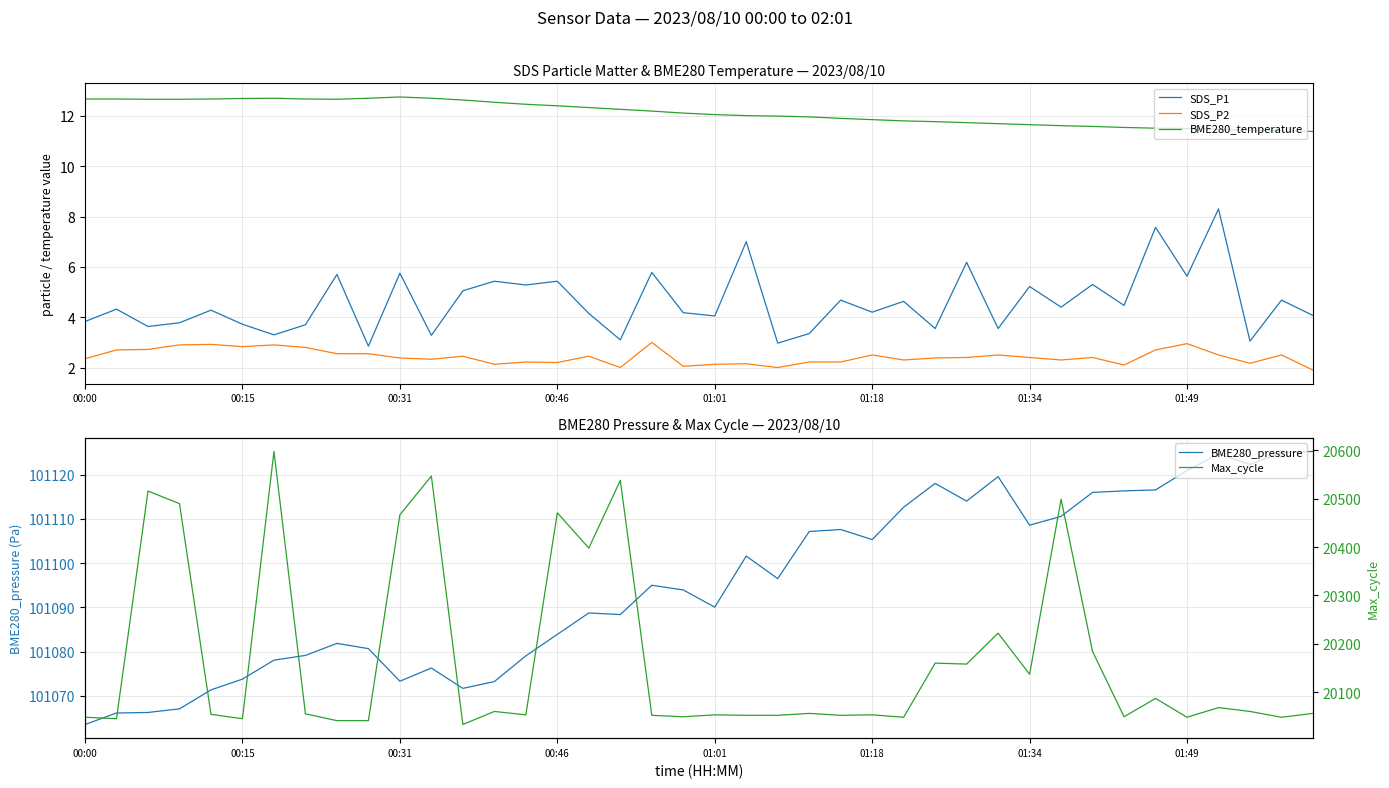

Reading right to left, what are all the values shown in this chart?

SDS_P1: 4.1	4.7	3.0	8.3	5.6	7.6	4.5	5.3	4.4	5.2	3.5	6.2	3.5	4.6	4.2	4.7	3.4	3.0	7.0	4.0	4.2	5.8	3.1	4.2	5.4	5.3	5.4	5.0	3.3	5.8	2.9	5.7	3.7	3.3	3.7	4.3	3.8	3.6	4.3	3.8
SDS_P2: 1.9	2.5	2.2	2.5	3.0	2.7	2.1	2.4	2.3	2.4	2.5	2.4	2.4	2.3	2.5	2.2	2.2	2.0	2.1	2.1	2.0	3.0	2.0	2.5	2.2	2.2	2.1	2.5	2.3	2.4	2.5	2.5	2.8	2.9	2.8	2.9	2.9	2.7	2.7	2.4
BME280_temperature: 11.4	11.4	11.4	11.5	11.5	11.5	11.5	11.6	11.6	11.7	11.7	11.7	11.8	11.8	11.8	11.9	12.0	12.0	12.0	12.1	12.1	12.2	12.3	12.3	12.4	12.5	12.5	12.6	12.7	12.8	12.7	12.7	12.7	12.7	12.7	12.7	12.7	12.7	12.7	12.7
BME280_pressure: 101125.2	101125.0	101122.3	101124.7	101120.9	101116.5	101116.3	101116.0	101110.6	101108.6	101119.5	101114.0	101118.0	101112.6	101105.3	101107.6	101107.1	101096.5	101101.6	101090.1	101093.9	101095.0	101088.4	101088.8	101083.9	101079.1	101073.2	101071.7	101076.3	101073.3	101080.7	101081.9	101079.2	101078.1	101073.8	101071.4	101067.1	101066.3	101066.2	101063.6
Max_cycle: 20056.0	20048.0	20060.0	20068.0	20048.0	20087.0	20049.0	20184.0	20499.0	20137.0	20222.0	20158.0	20160.0	20048.0	20053.0	20052.0	20056.0	20052.0	20052.0	20053.0	20049.0	20052.0	20538.0	20398.0	20471.0	20053.0	20060.0	20033.0	20547.0	20467.0	20041.0	20041.0	20055.0	20598.0	20045.0	20054.0	20490.0	20516.0	20045.0	20048.0